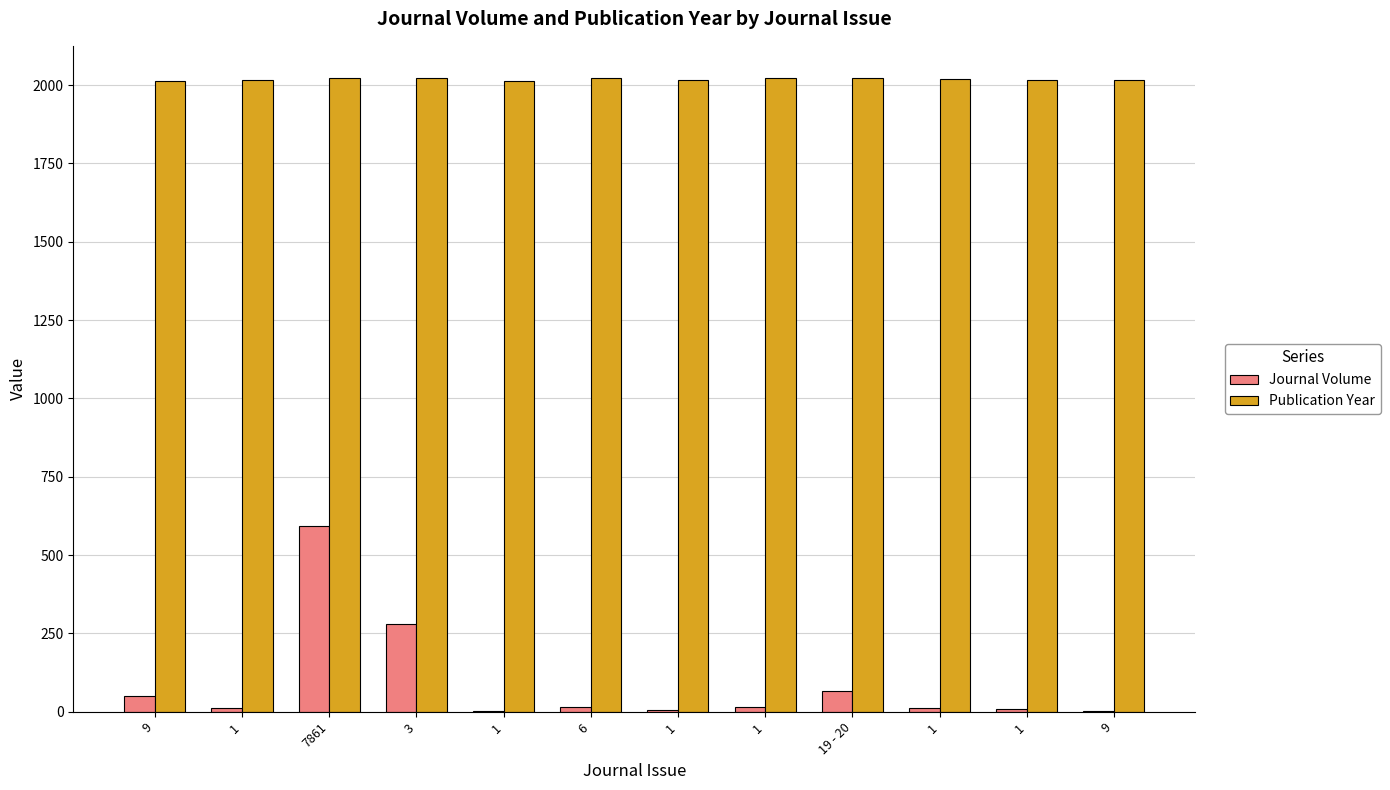

Is the value of Journal Volume at 6 greater than the value of Publication Year at 3?

No